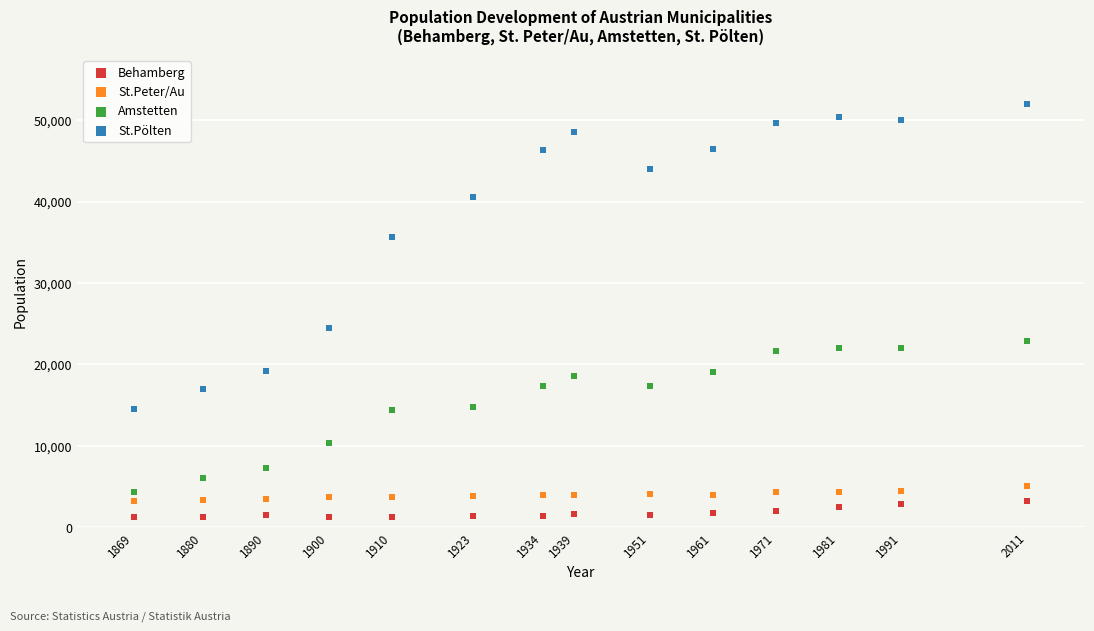

What are all the series names shown in the legend?

Behamberg, St.Peter/Au, Amstetten, St.Pölten